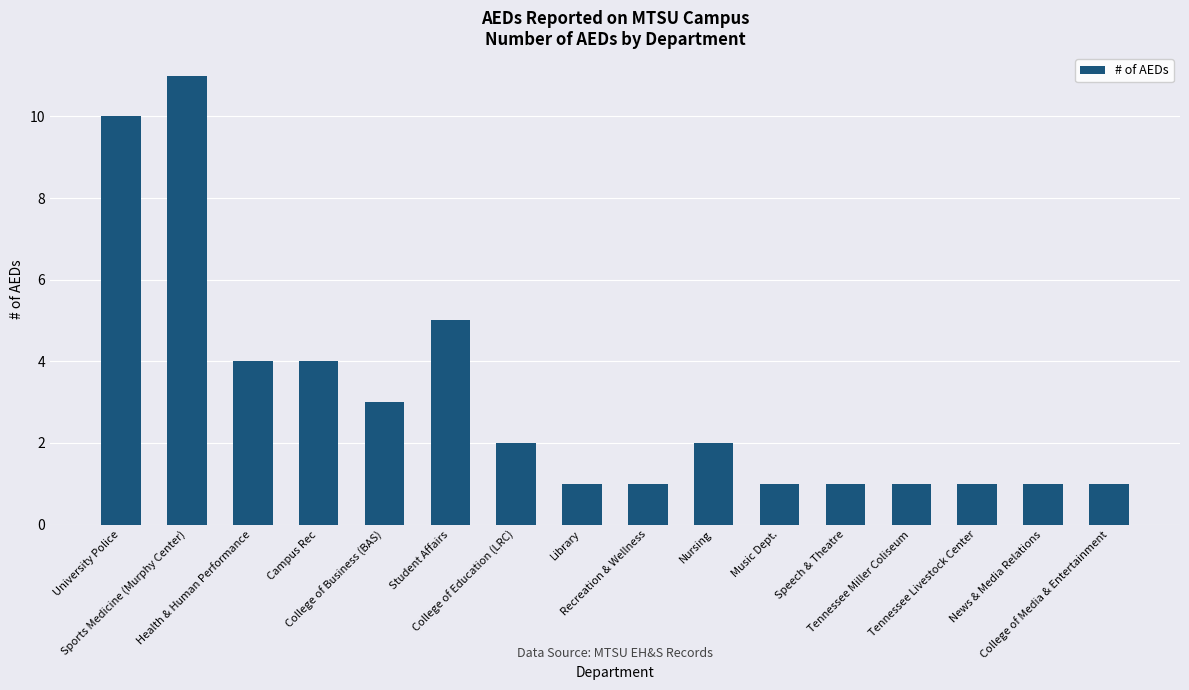

What is the maximum value shown in the chart?

11